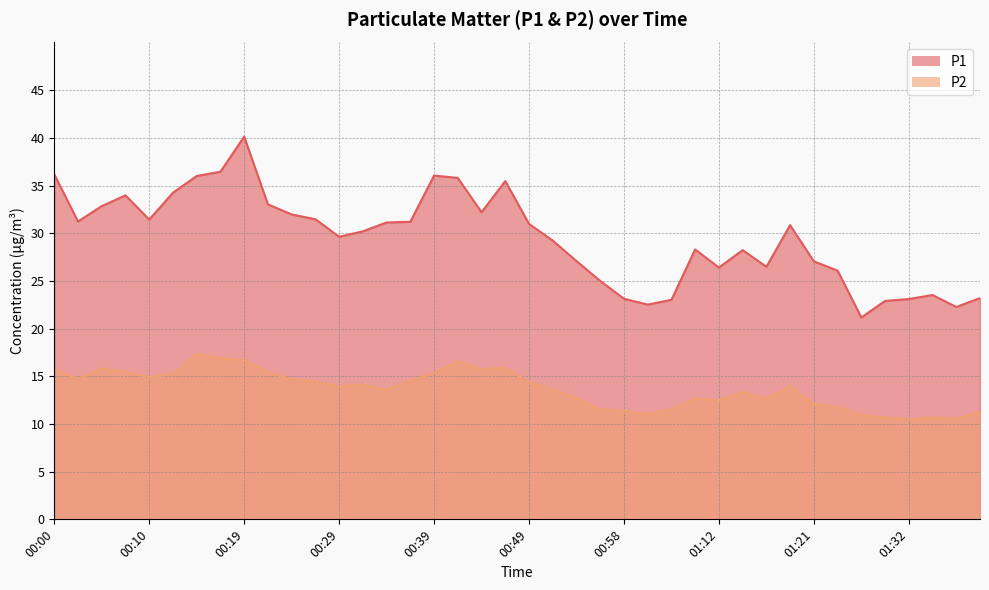

In P1, how many points are lower than both neighbors (excluding endpoints)?

9